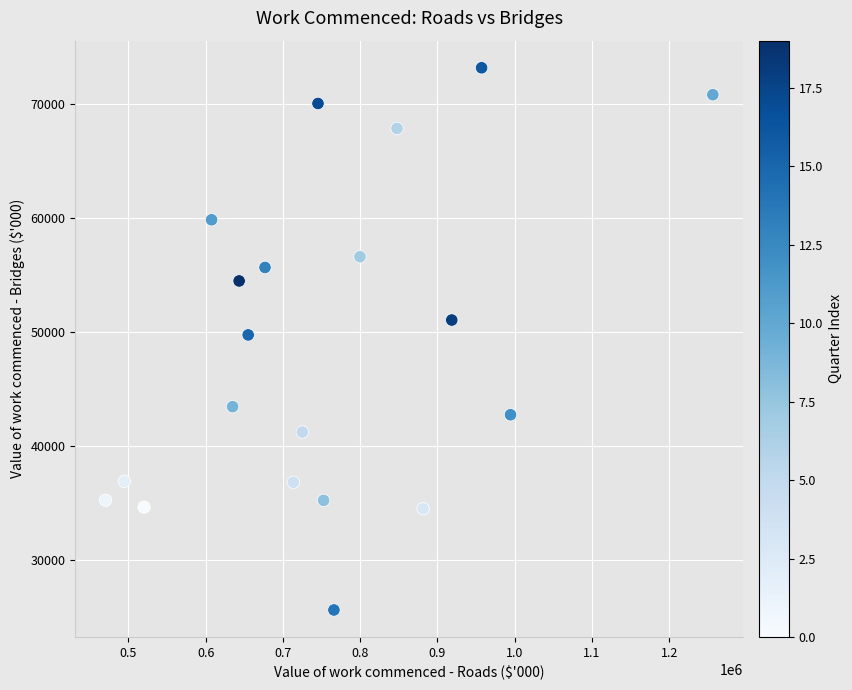

What is the range of Y values (max minus min)?

47595